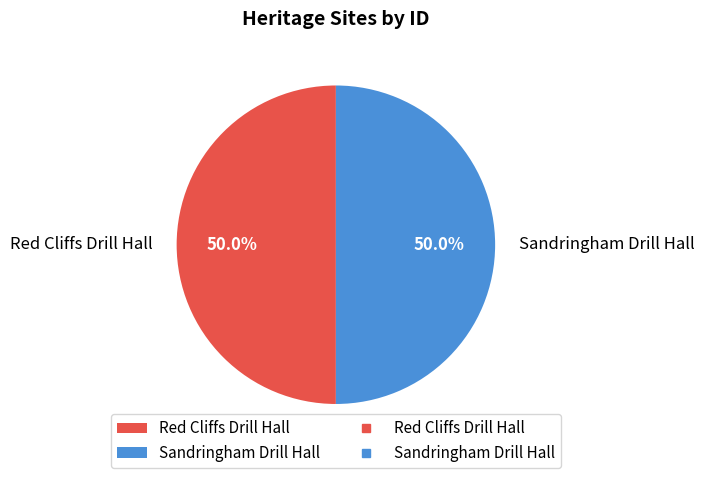

How much of the chart is everything except Sandringham Drill Hall?

50.0%